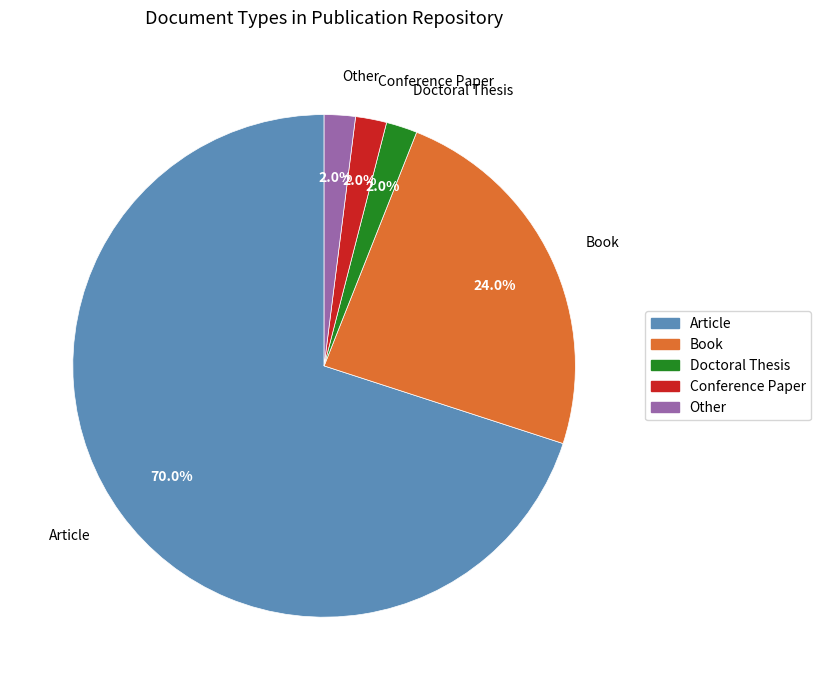

To the nearest percent, what is the difference between the Article and Doctoral Thesis slice percentages?

68%